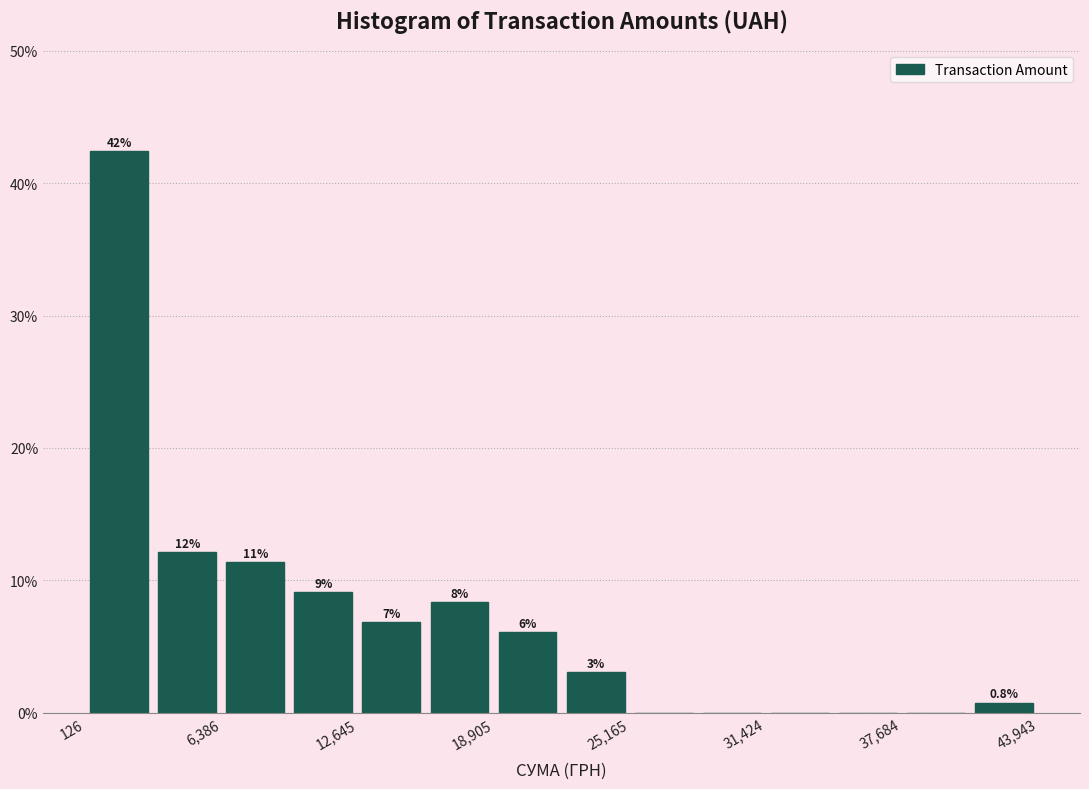

Read against the x-axis, roughly where is the centre of the tallest bar?

2000